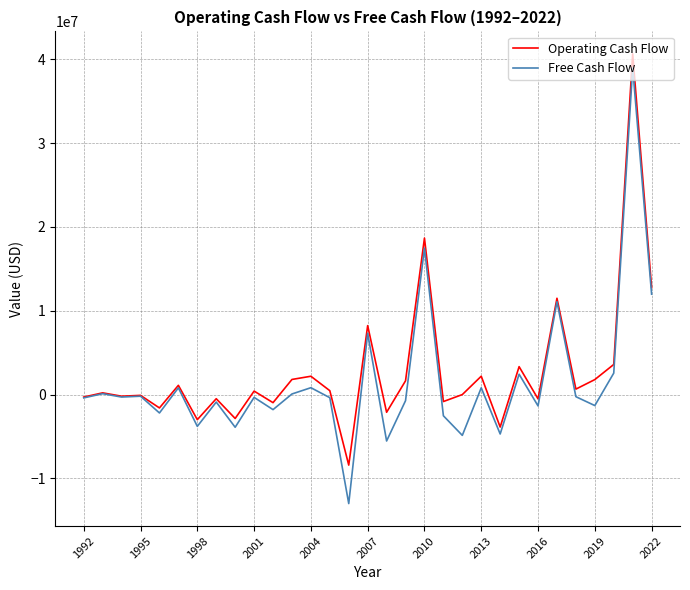

True or false: Free Cash Flow has more than 1 points higher than both neighbors.

True